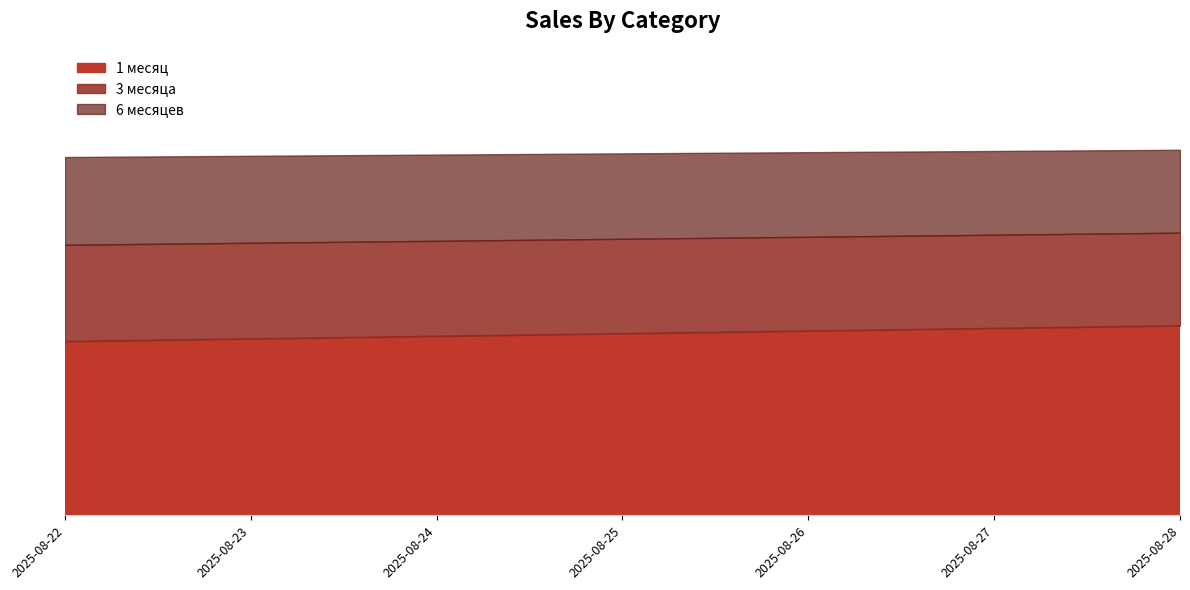

What is the difference between the maximum and second lowest values in the 3 месяца series?

0.2